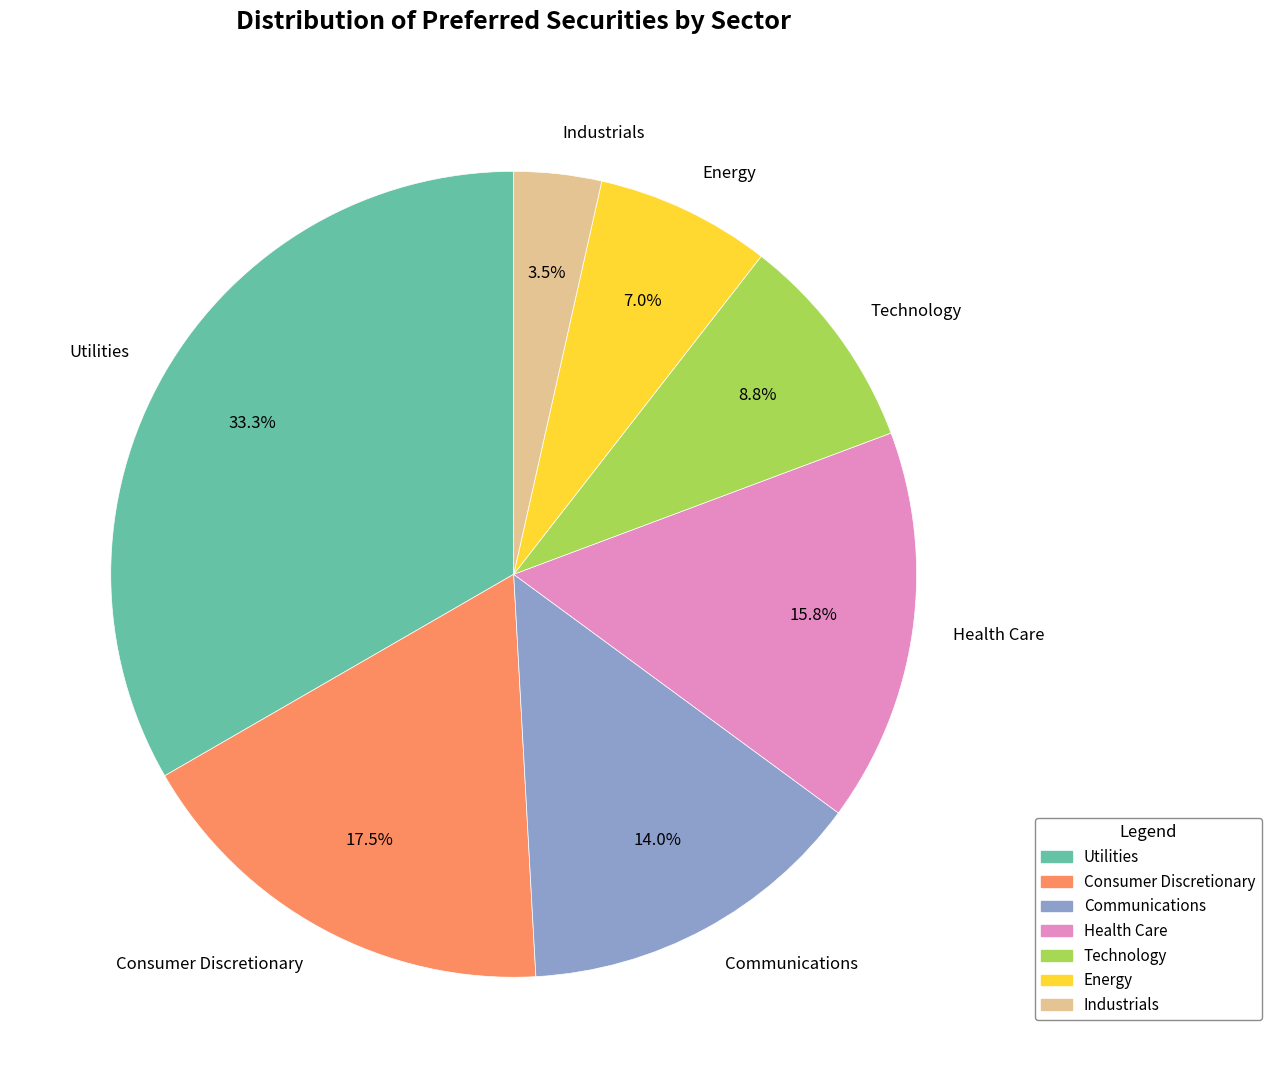

Is there a majority slice in this chart?

No